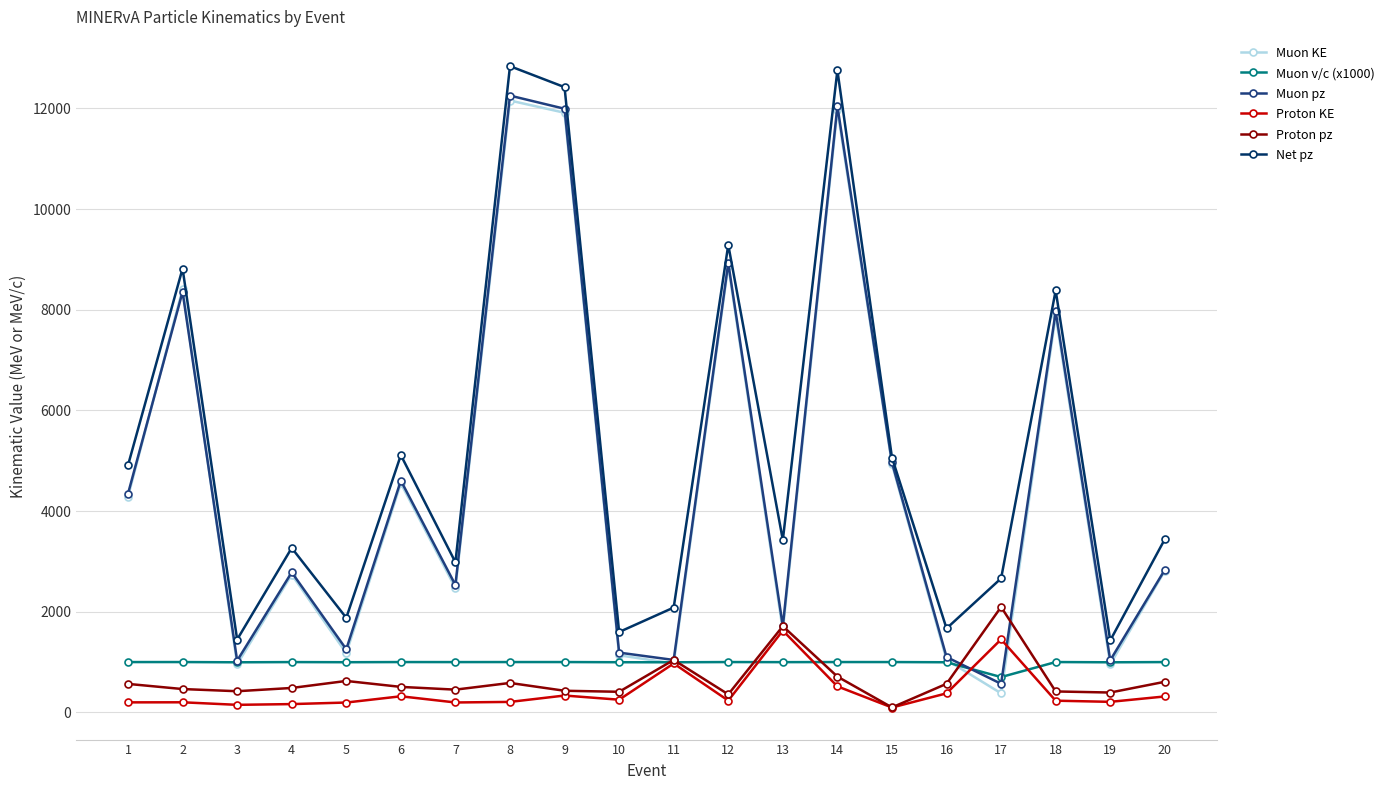

True or false: Net pz and Proton pz intersect in this chart.

False